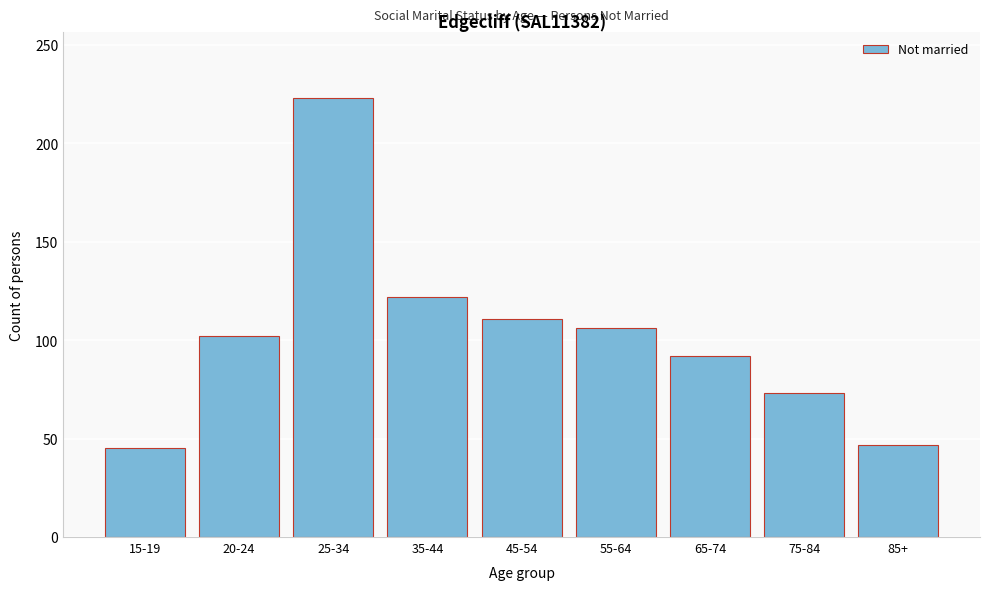

Reading left to right, list all the values displayed in this chart.

15-19=45	20-24=102	25-34=223	35-44=122	45-54=111	55-64=106	65-74=92	75-84=73	85+=47